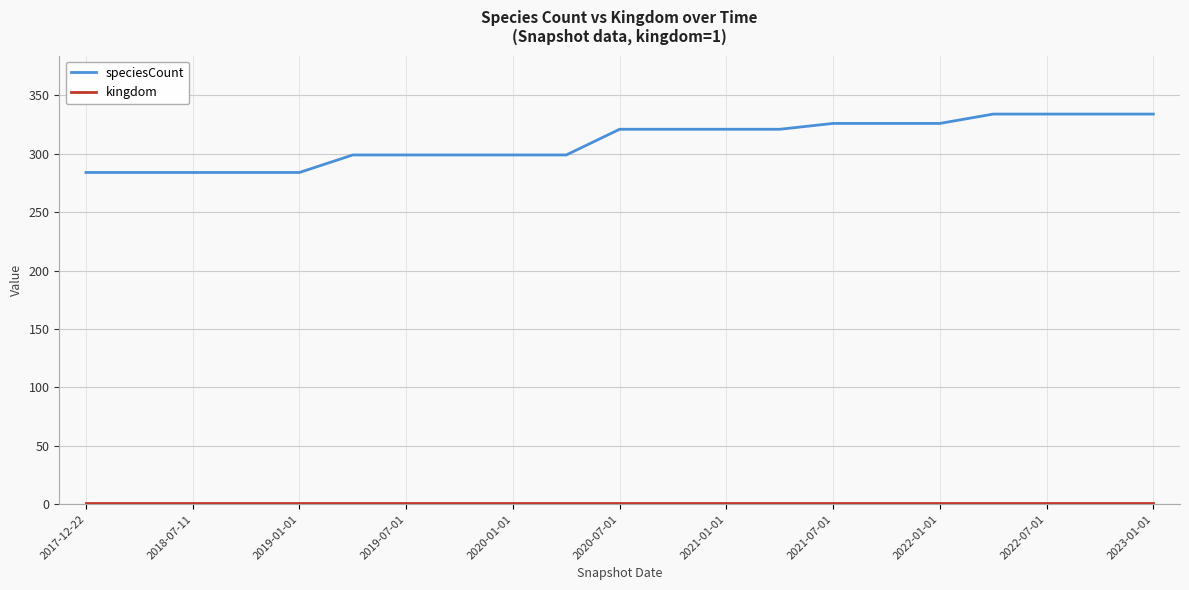

Which series has the widest spread of values?

speciesCount